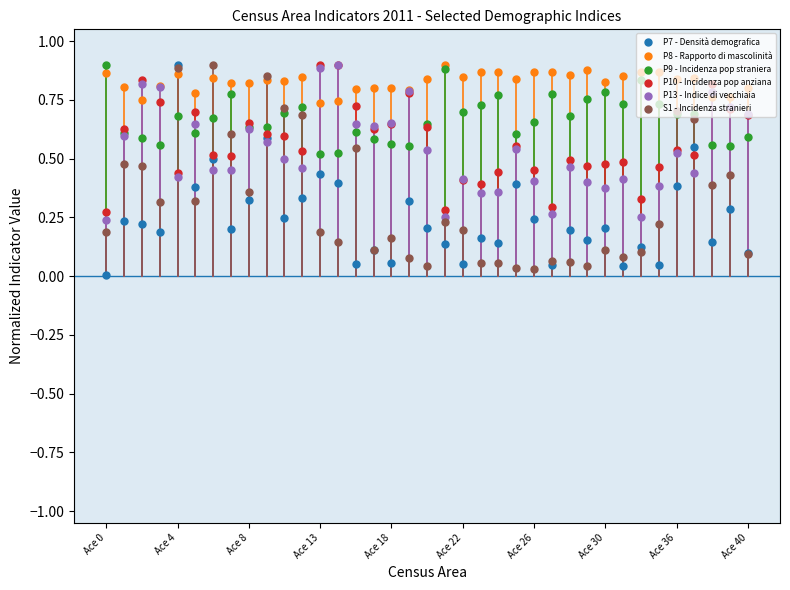

At how many categories does at least one series exceed 0?

37